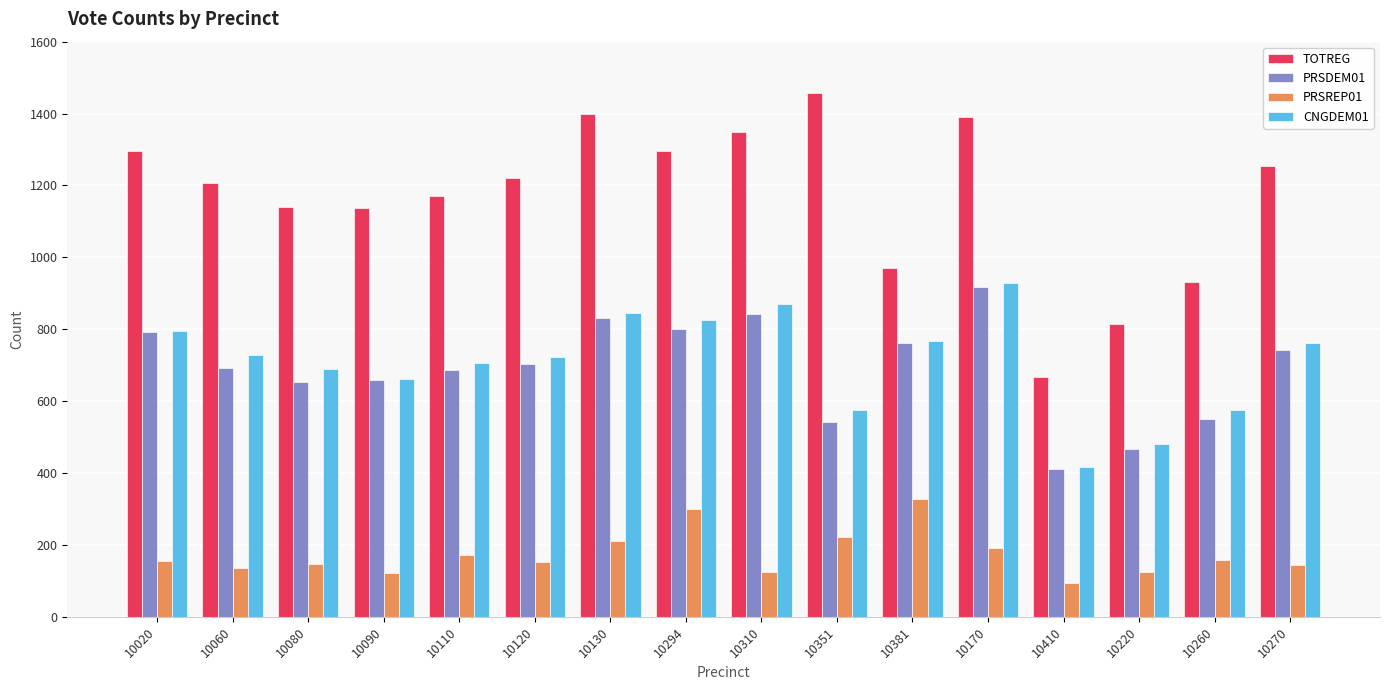

What is the difference between the highest and lowest values at 10130?

1189